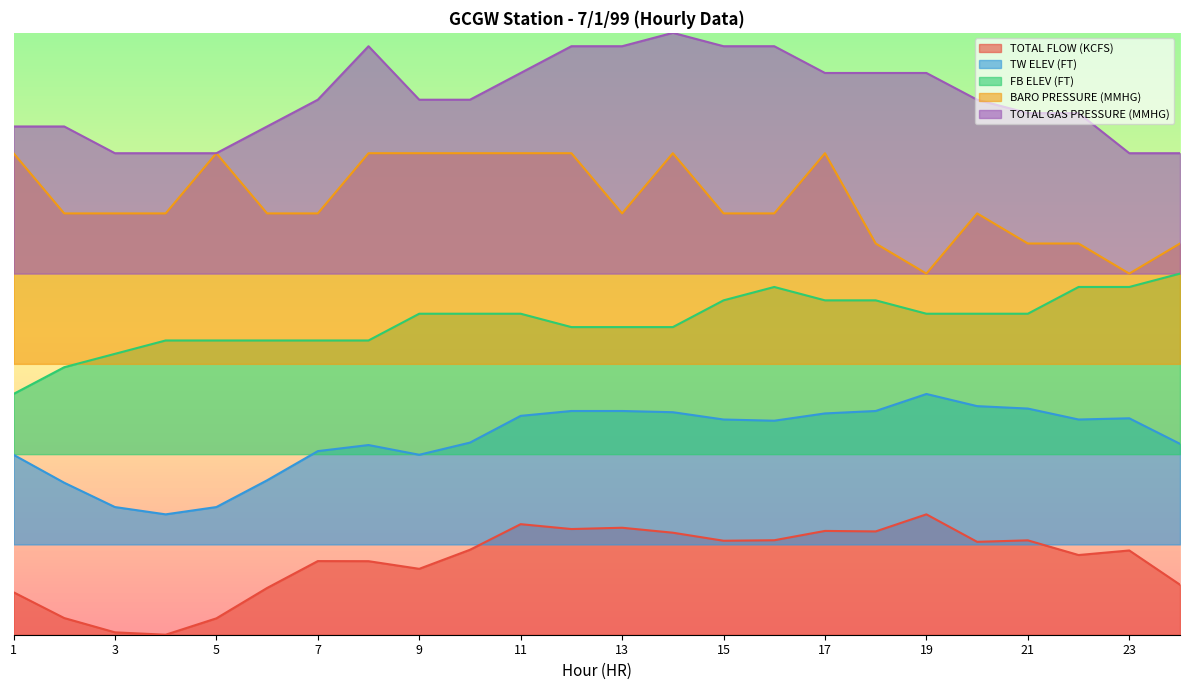

Is it true that TOTAL FLOW (KCFS) equals 1.8 at 5?

False